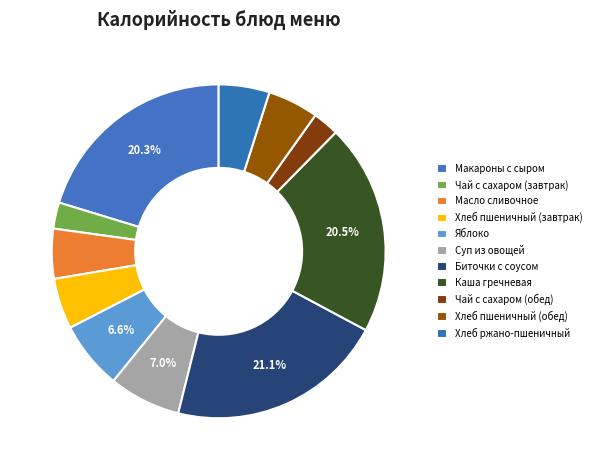

Count the number of slices in the pie.

11